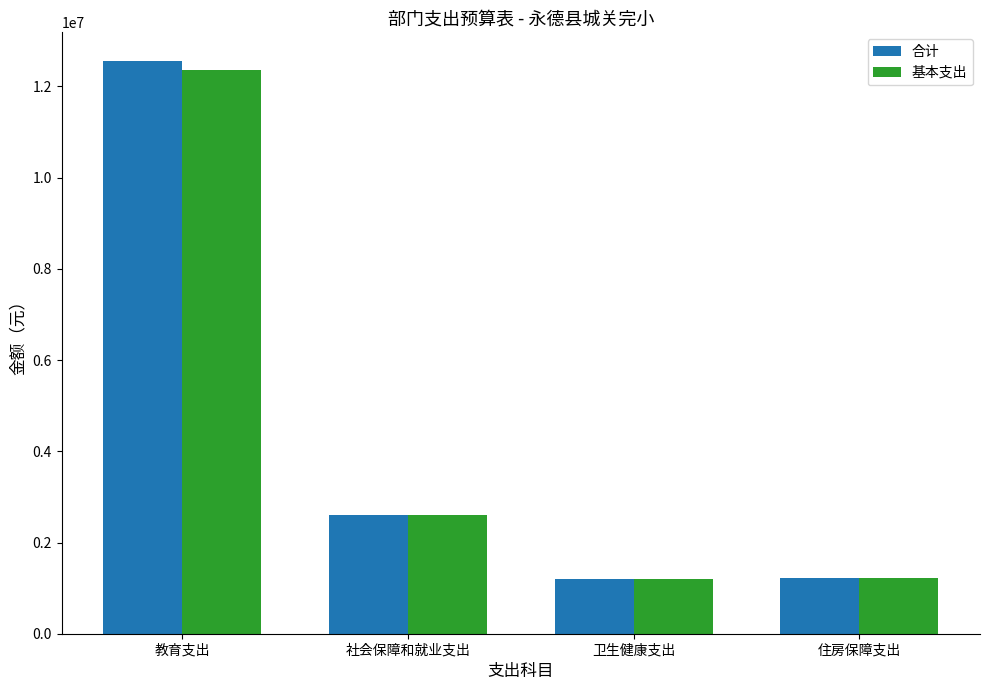

At which label is 基本支出 closest to 6778775?

社会保障和就业支出